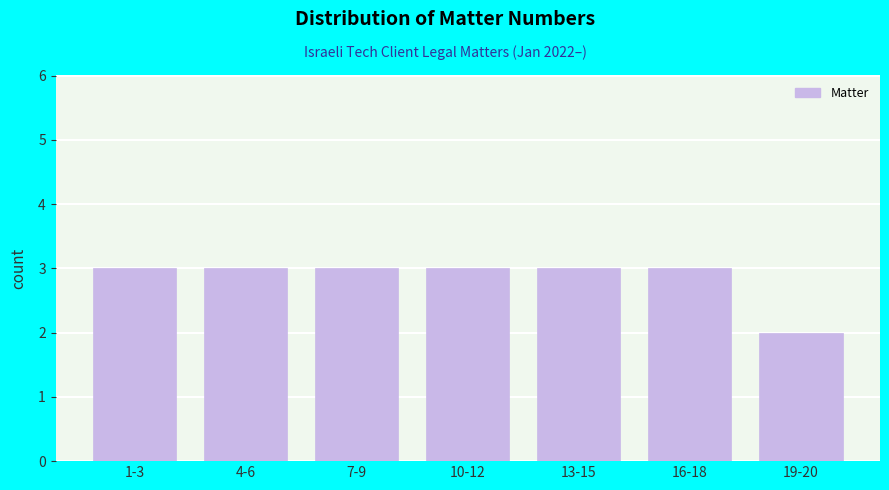

Reading left to right, transcribe all the data shown in this chart.

1-3=3	4-6=3	7-9=3	10-12=3	13-15=3	16-18=3	19-20=2